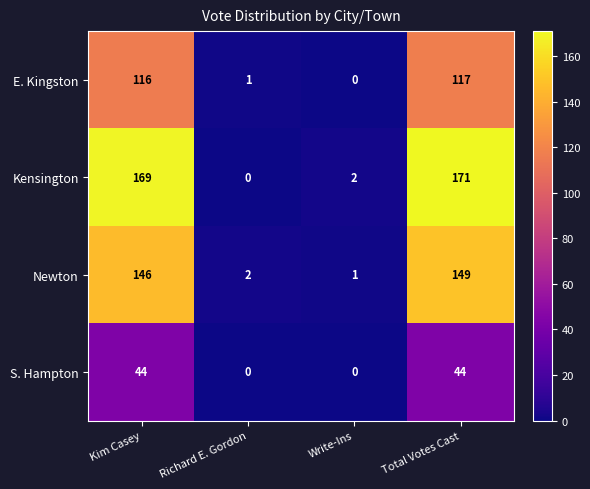

Between Kim Casey and Richard E. Gordon, which series saw the biggest shift?

Kensington